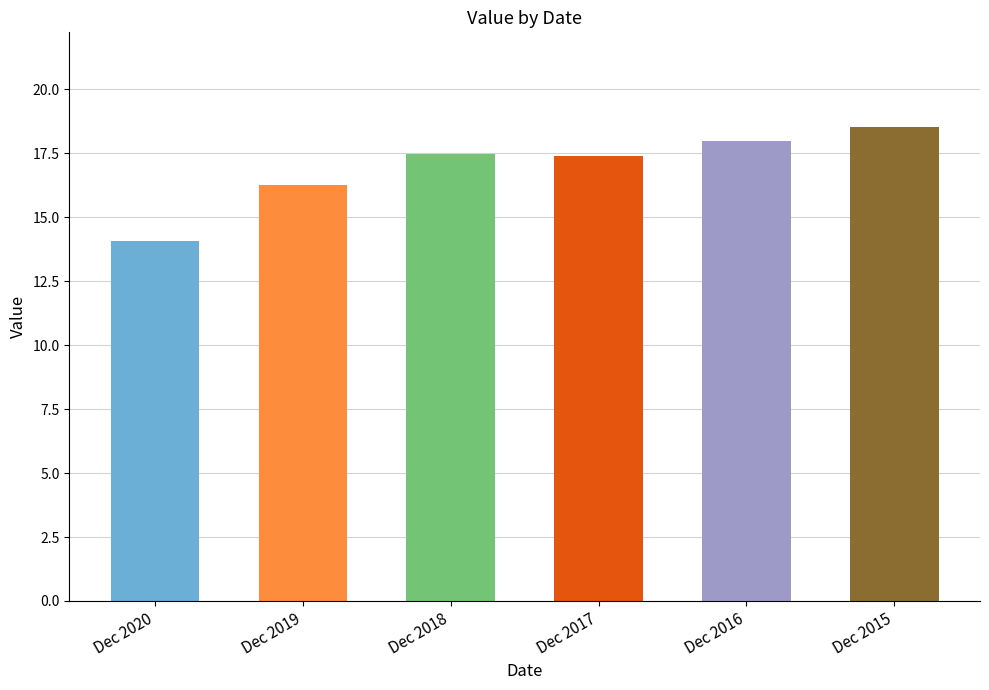

Read the value at Dec 2016.

18.0